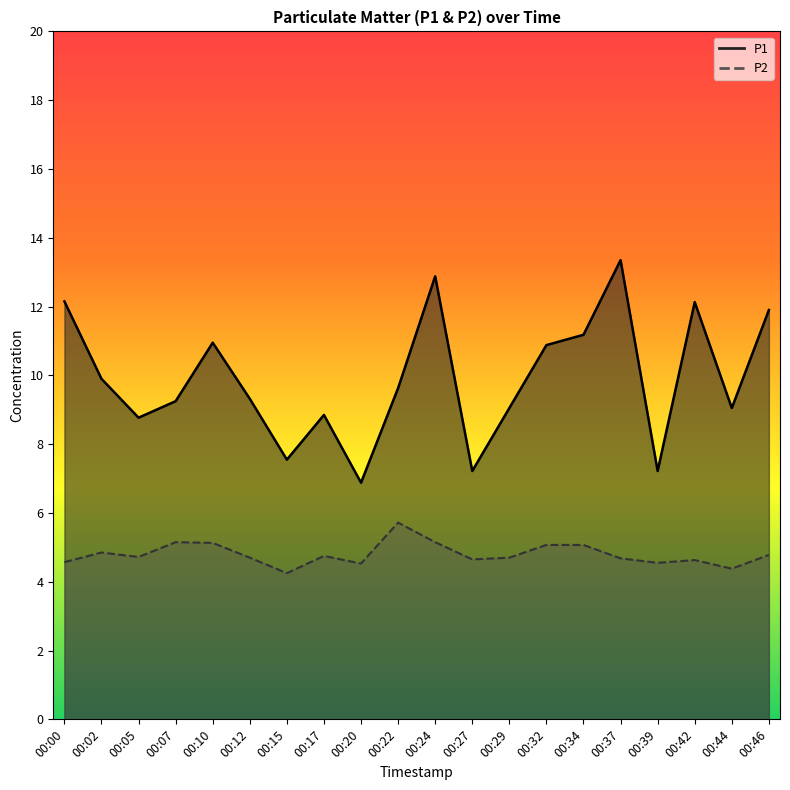

Reading left to right, what are all the values shown in this chart?

P1: 00:00=12.2	00:02=9.9	00:05=8.8	00:07=9.2	00:10=10.9	00:12=9.3	00:15=7.5	00:17=8.8	00:20=6.9	00:22=9.6	00:24=12.9	00:27=7.2	00:29=9.1	00:32=10.9	00:34=11.2	00:37=13.3	00:39=7.2	00:42=12.1	00:44=9.1	00:46=11.9
P2: 00:00=4.6	00:02=4.8	00:05=4.7	00:07=5.2	00:10=5.1	00:12=4.7	00:15=4.2	00:17=4.8	00:20=4.5	00:22=5.7	00:24=5.2	00:27=4.7	00:29=4.7	00:32=5.1	00:34=5.1	00:37=4.7	00:39=4.5	00:42=4.6	00:44=4.4	00:46=4.8